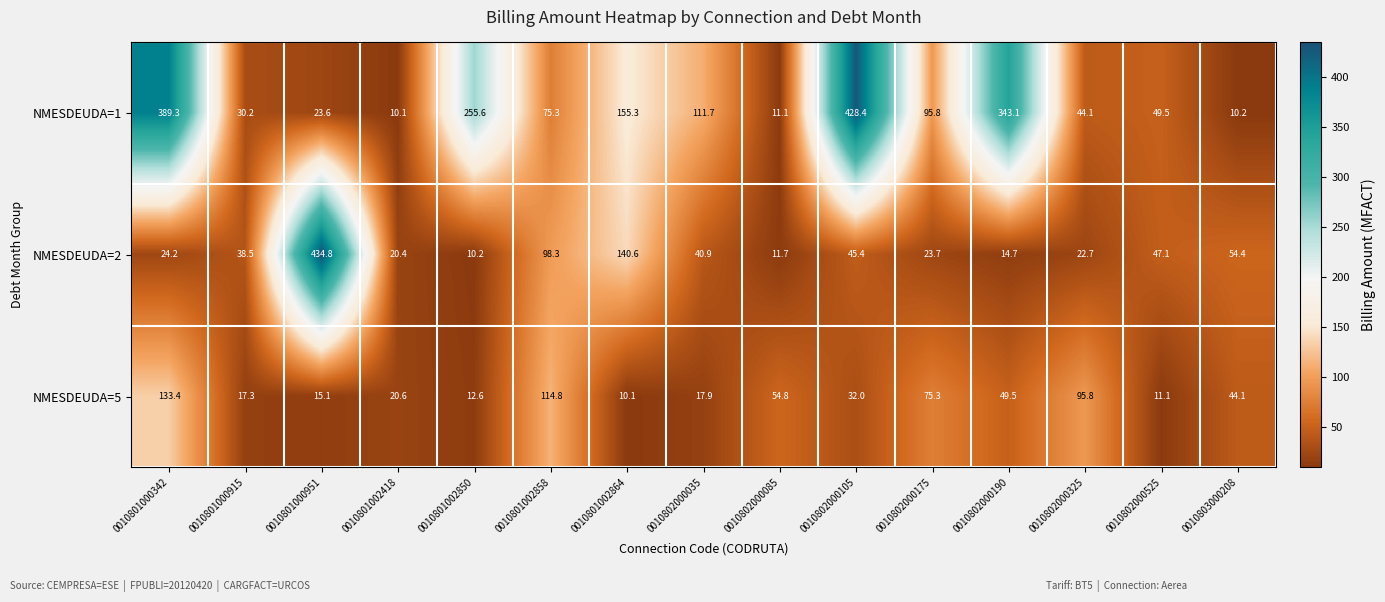

At 0010801002864, list the series in order from smallest to largest.

NMESDEUDA=5, NMESDEUDA=2, NMESDEUDA=1